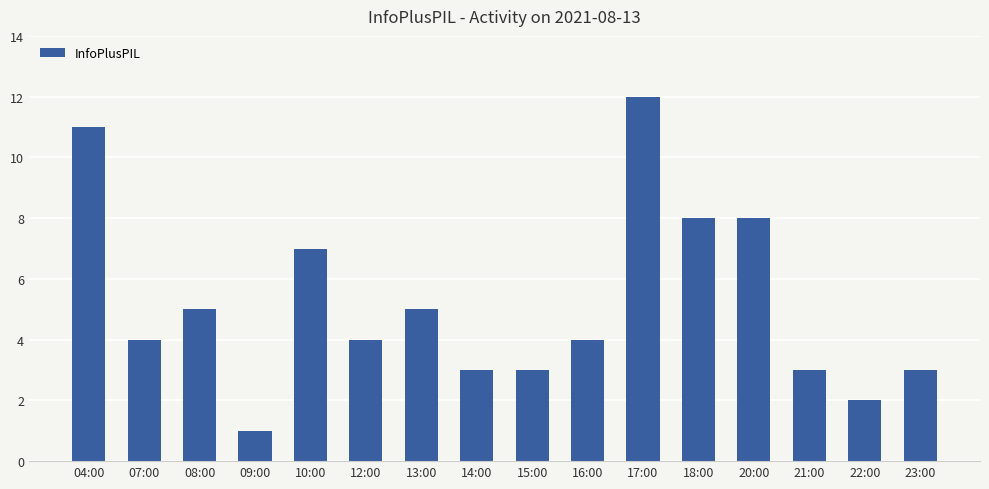

What is the difference between the maximum and minimum values?

11